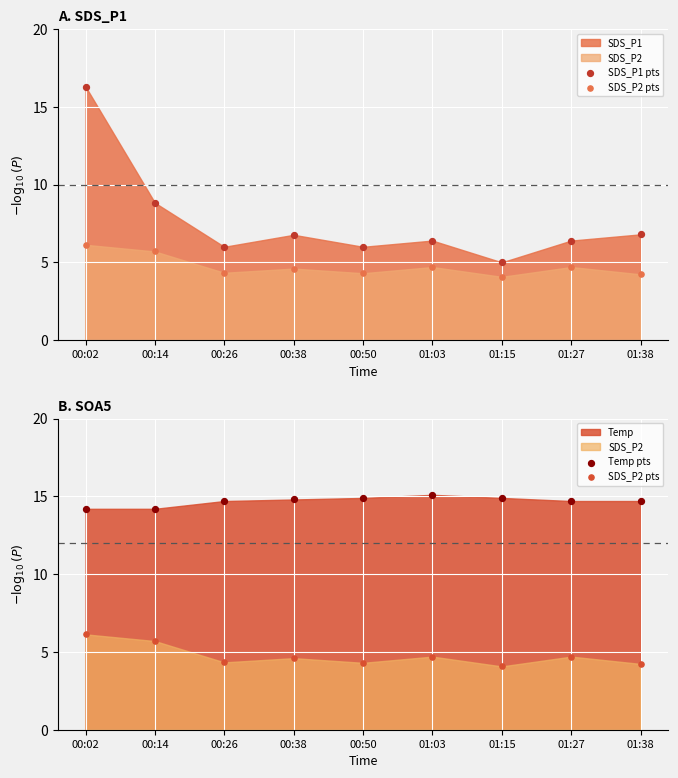

At how many categories does at least one series exceed 5?

9